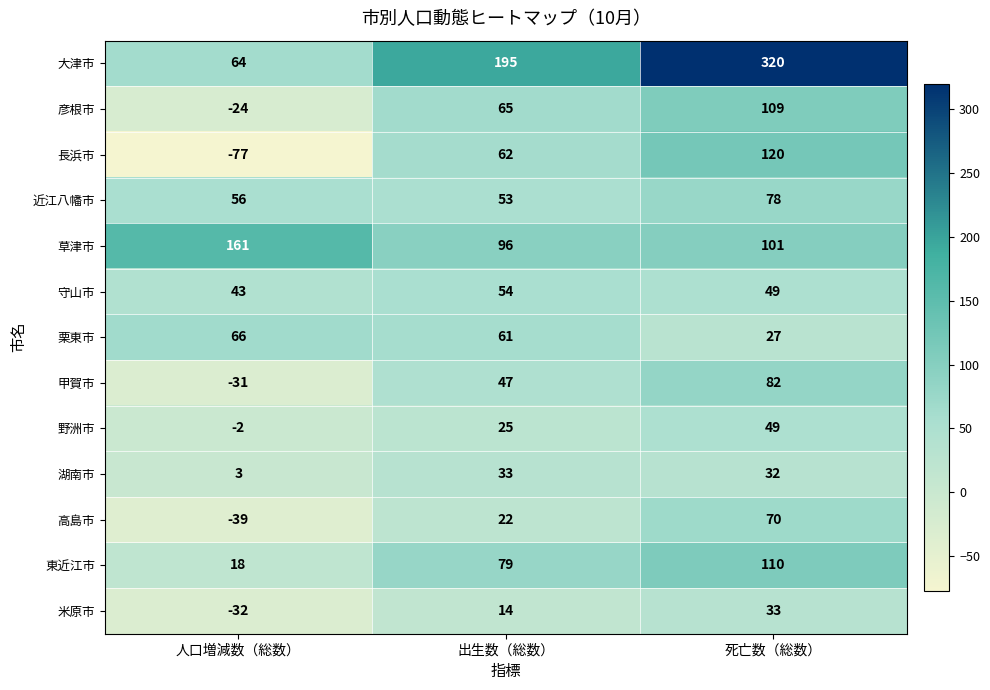

What is the smallest value displayed?

-77